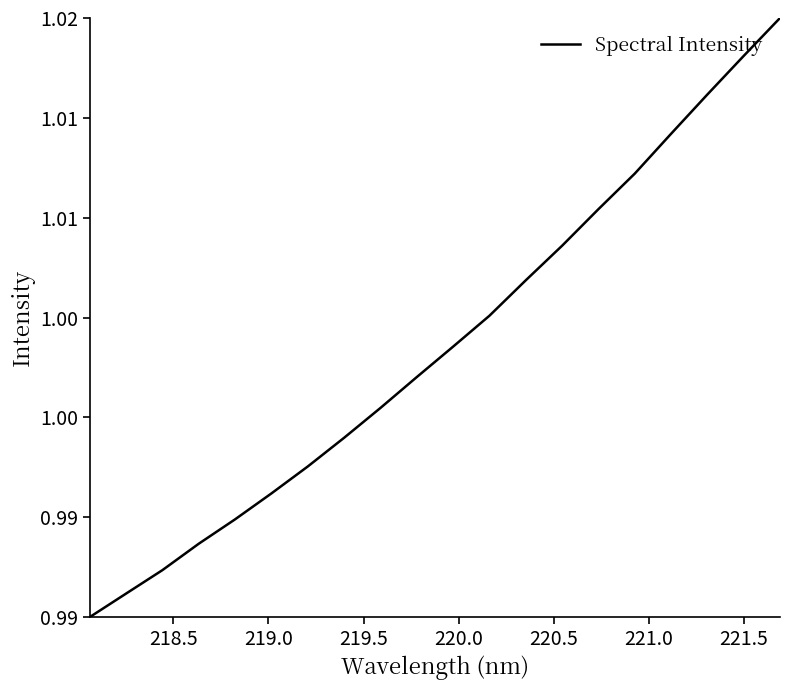

Is this an area chart (filled region under the line)?

No